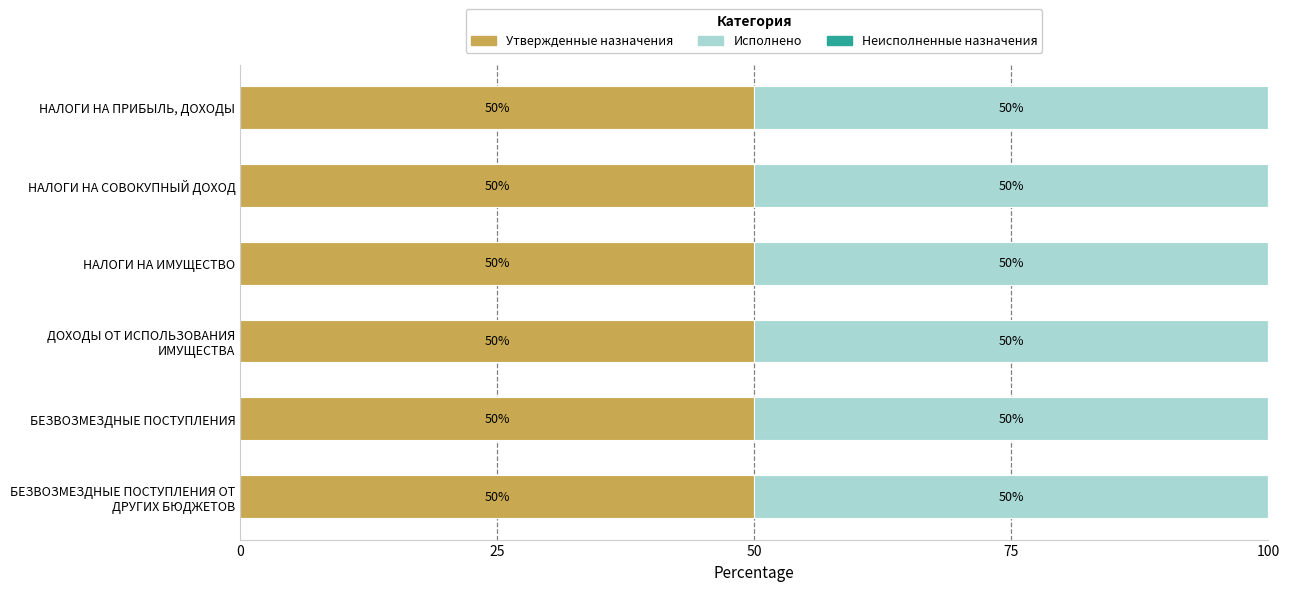

Is it true that Утвержденные назначения equals 50.0 at БЕЗВОЗМЕЗДНЫЕ ПОСТУПЛЕНИЯ?

True